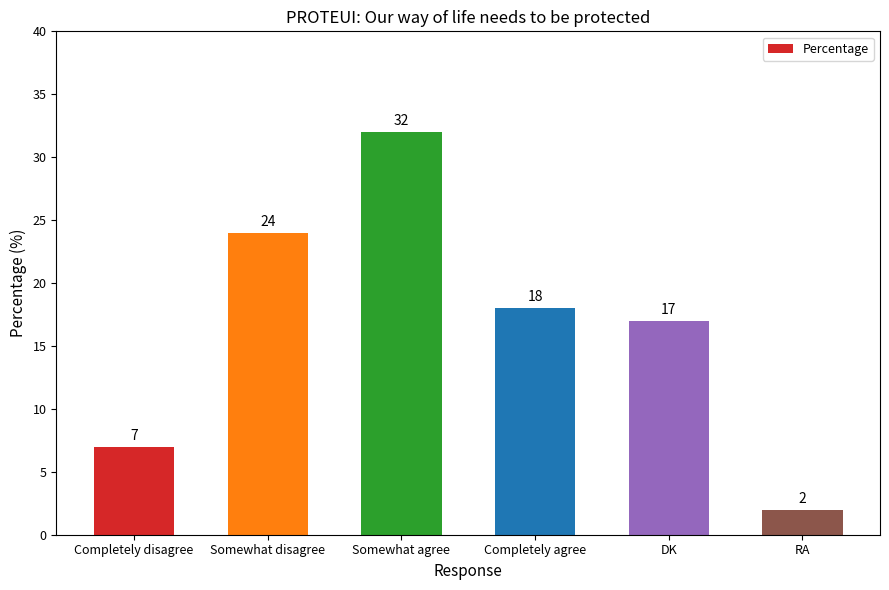

How many values are below 18?

3